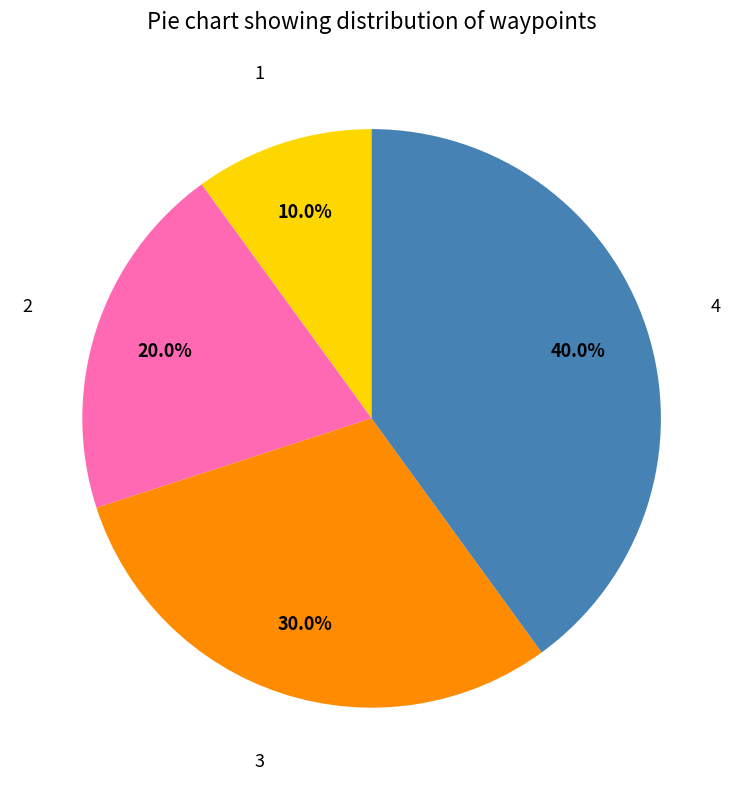

Does any single category account for the majority?

No